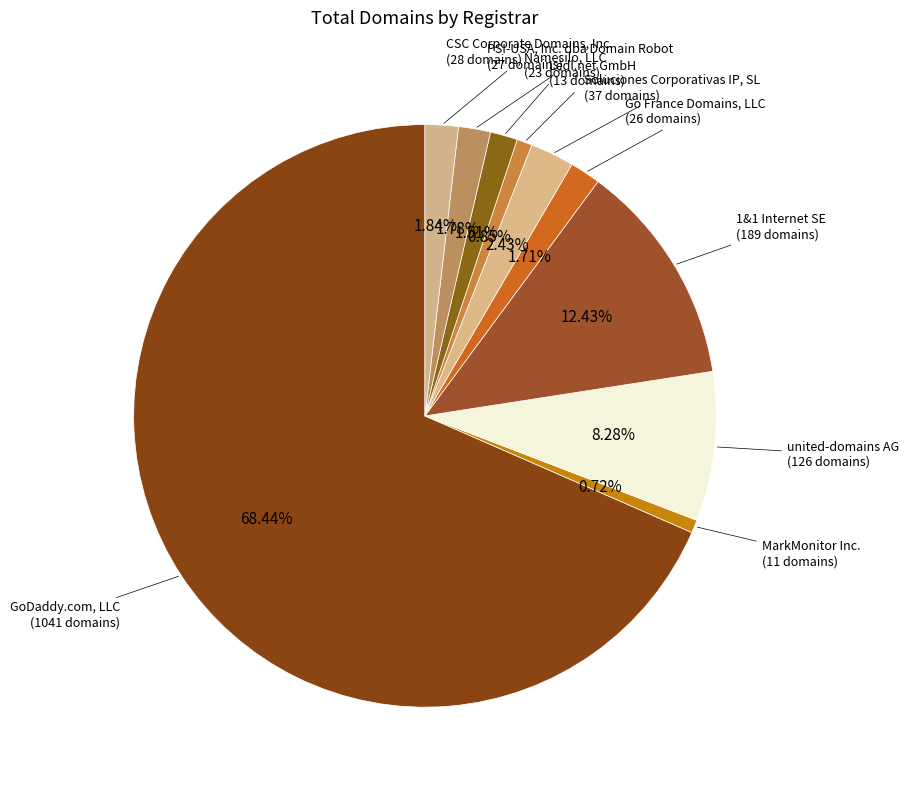

Is there a majority slice in this chart?

Yes